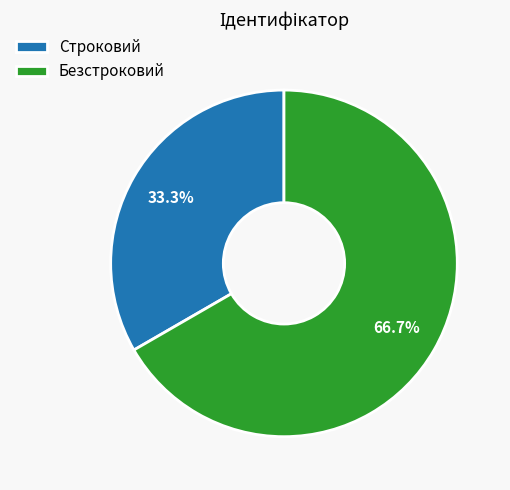

True or false: Безстроковий accounts for 57% of the total.

False